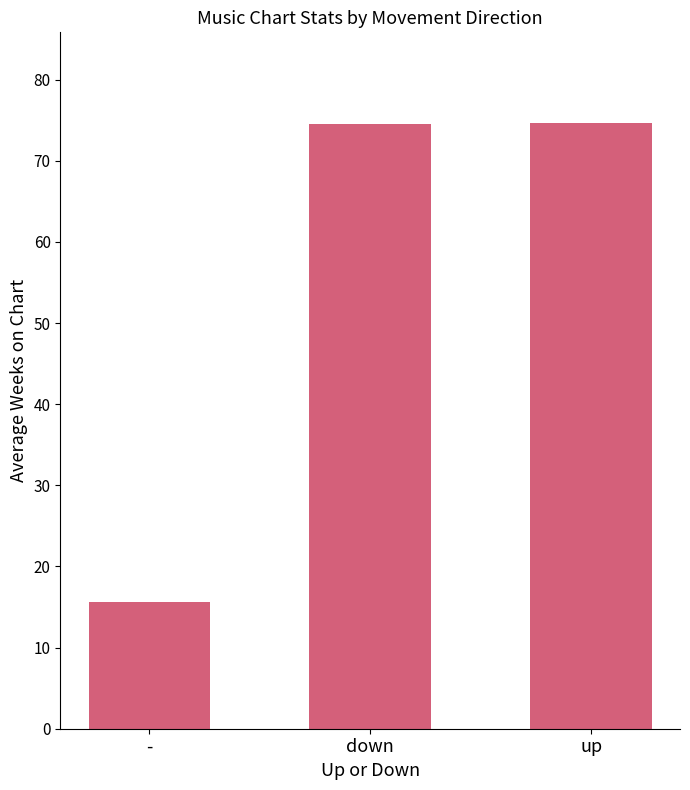

Which category has the lowest value across all series?

-